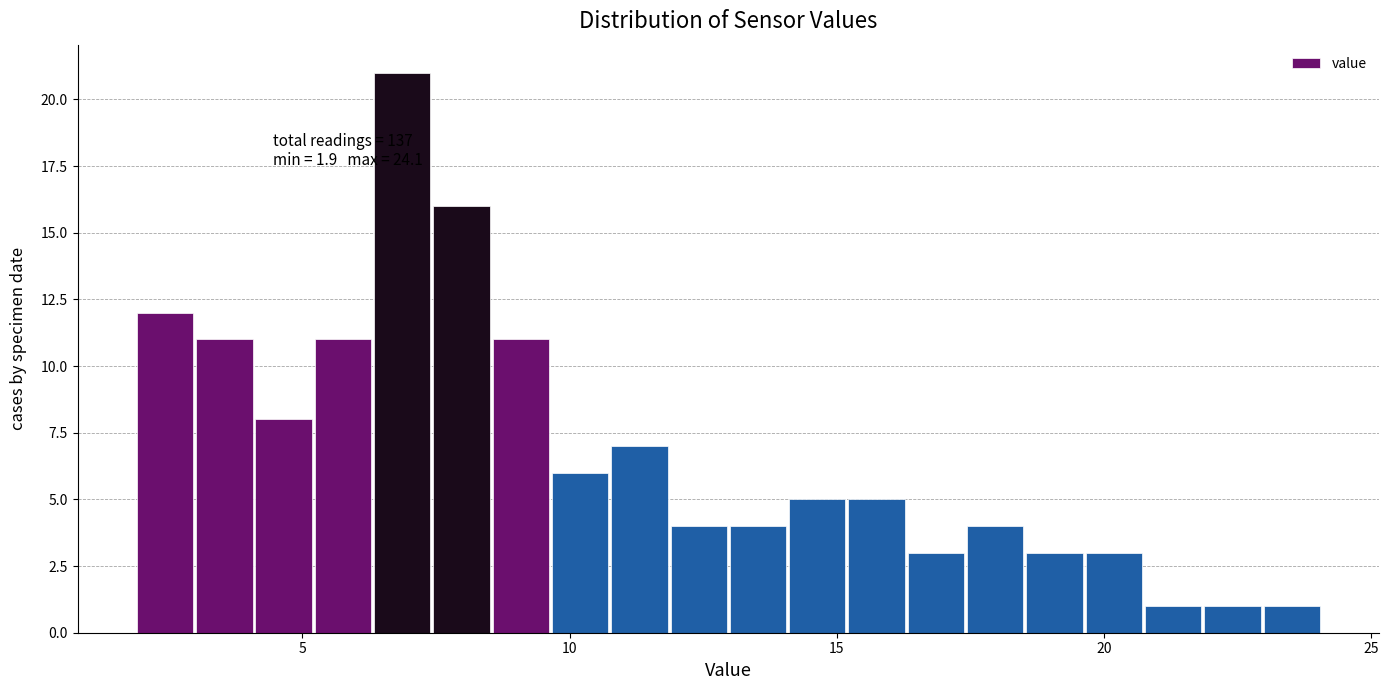

Around what value on the x-axis is the tallest bar? Give the approximate position of its centre, as read against the axis.

7.0